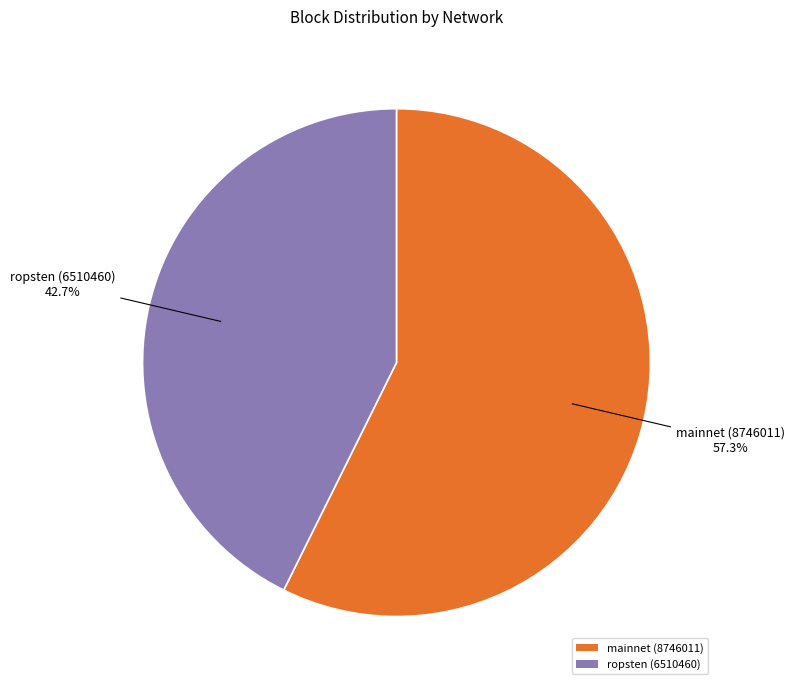

Rank the categories by value from lowest to highest.

ropsten (6510460), mainnet (8746011)